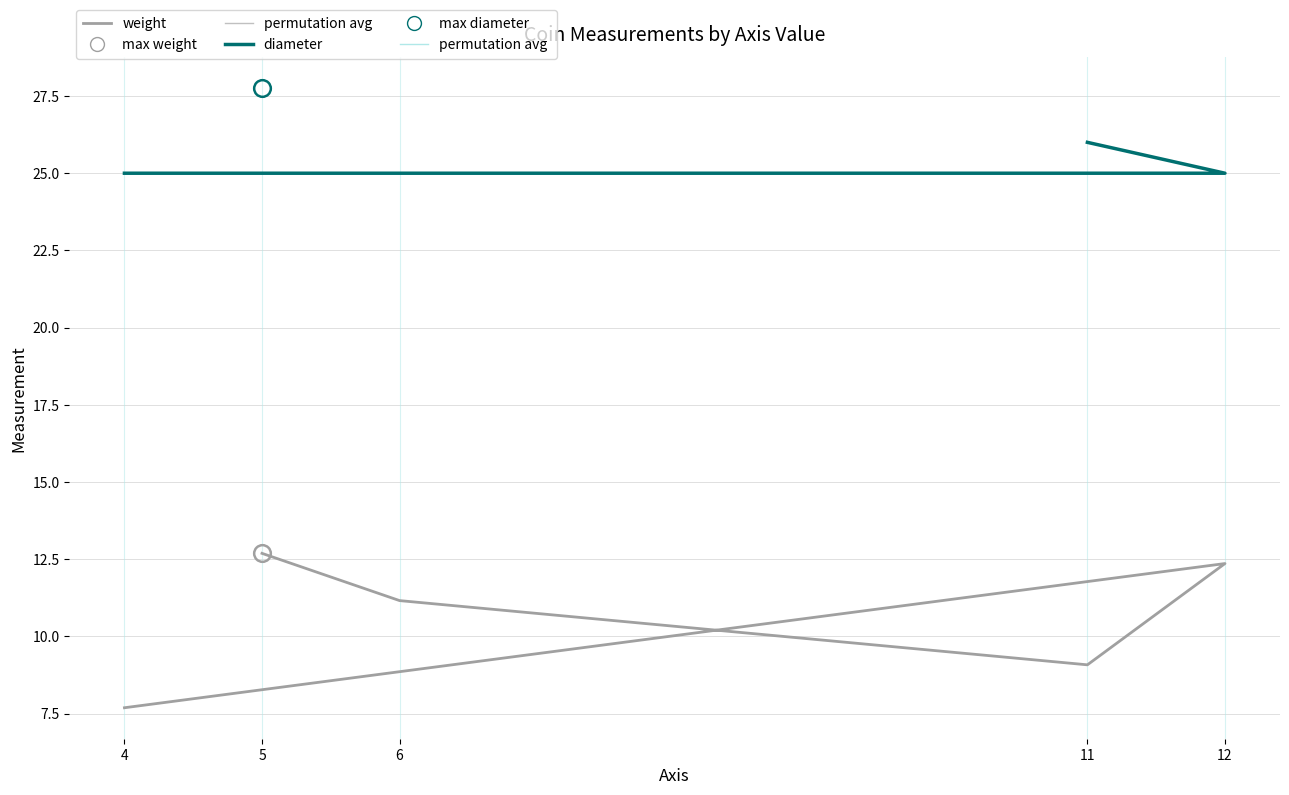

What is the label of the 2nd point from the left?

6